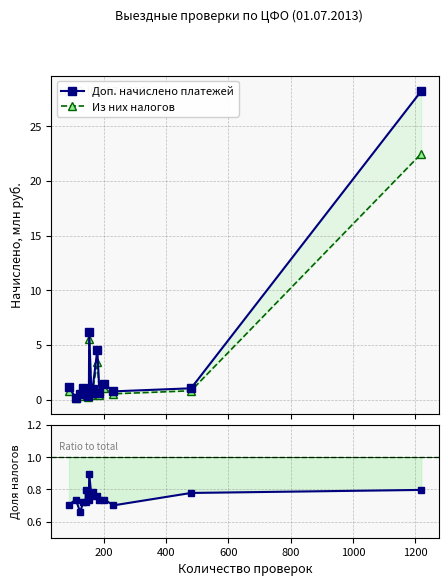

What value does the Ratio series have at 1000?

0.8